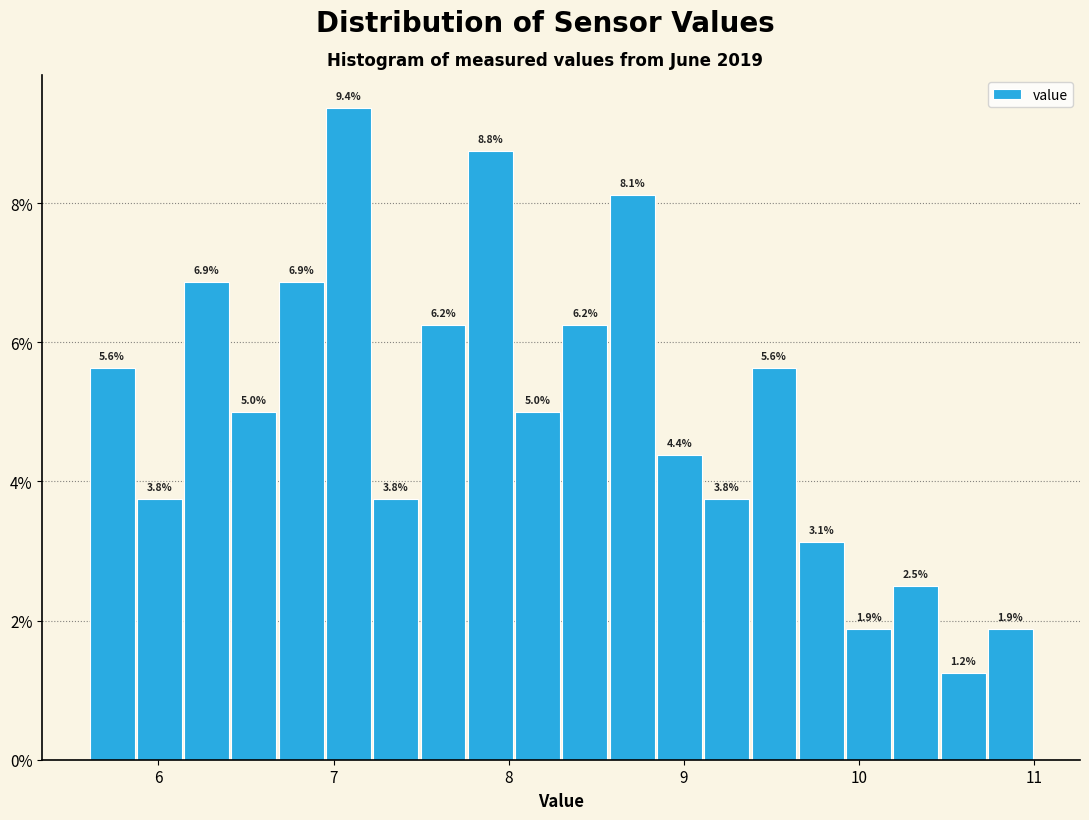

Read against the x-axis, roughly where is the centre of the tallest bar?

7.1